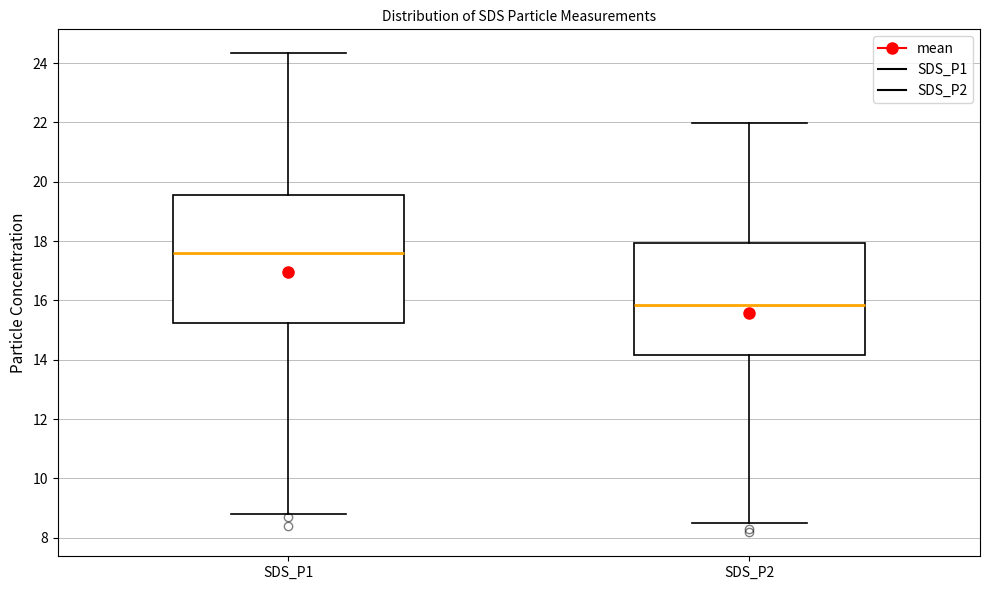

Which box's median line is the lowest?

SDS_P2